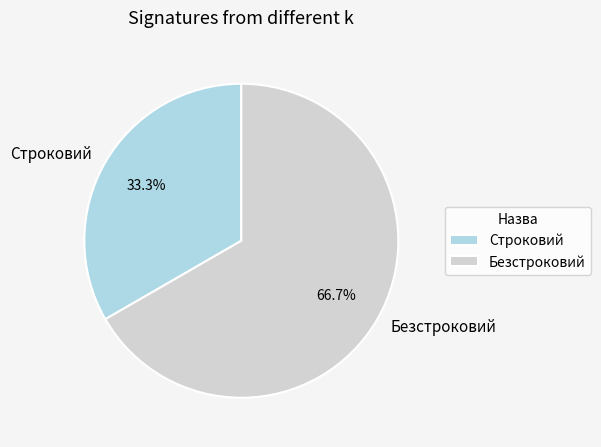

To the nearest percent, what is the combined percentage of Безстроковий and Строковий?

100%